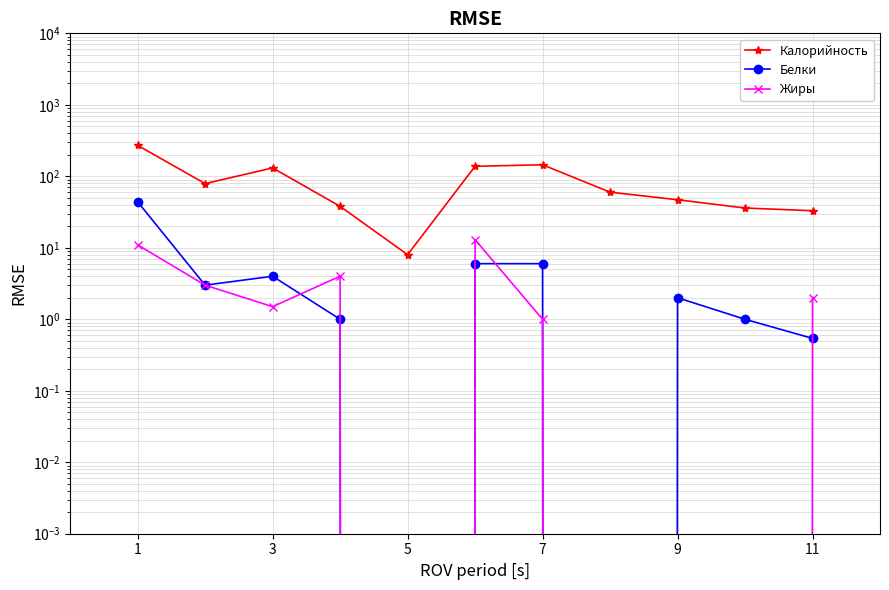

Which series has the widest spread of values?

Калорийность